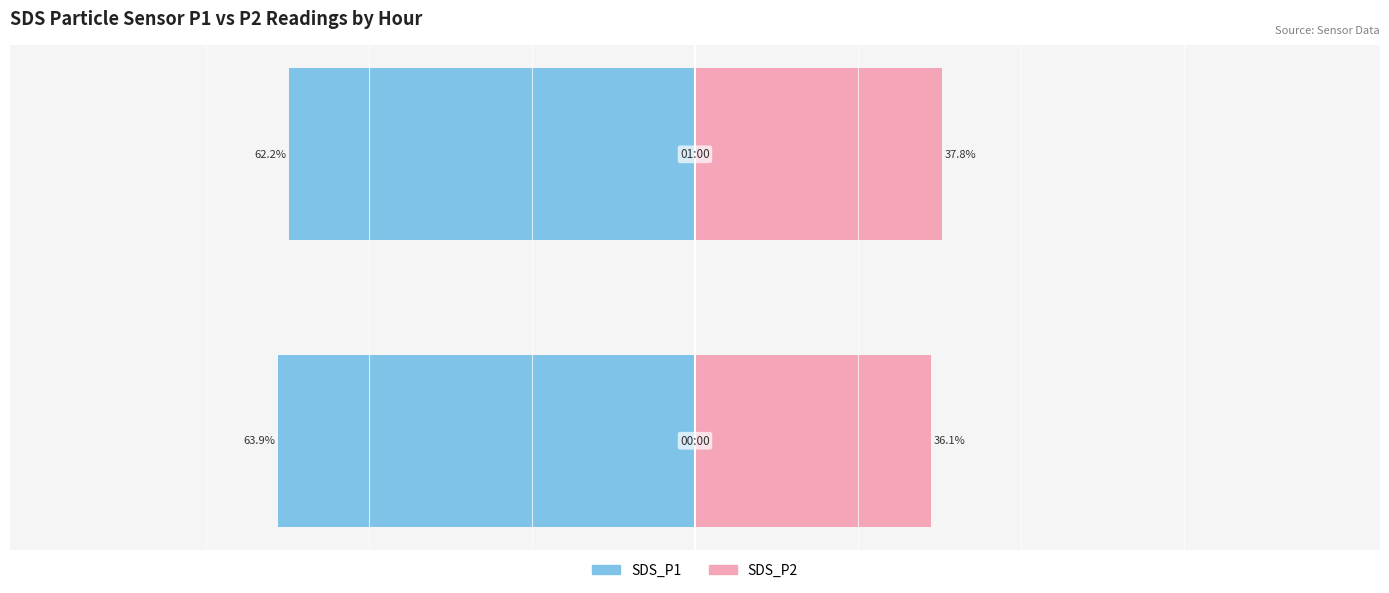

At which label does SDS_P2 first exceed 37?

1